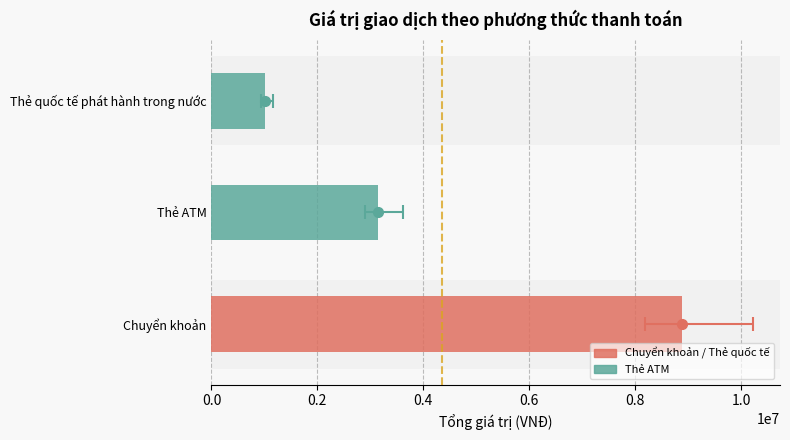

How many data points are less than 3141000?

1